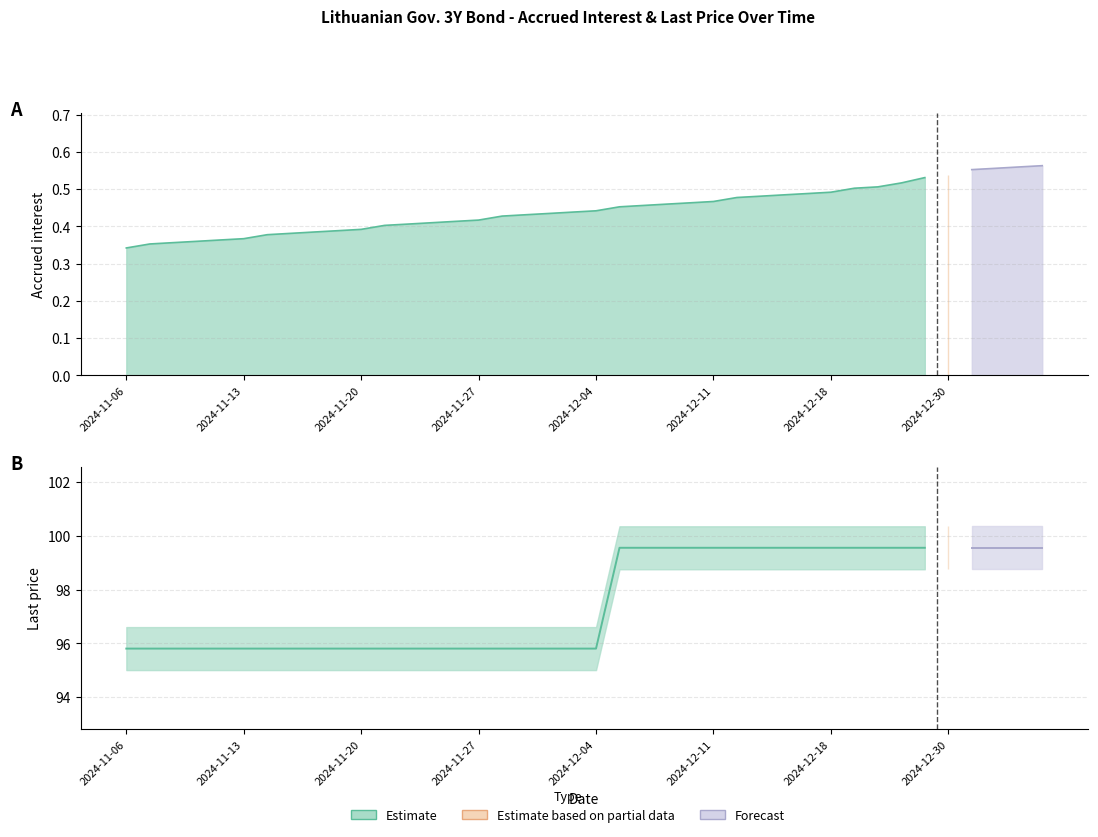

Reading right to left, extract all data points from this chart.

Accrued interest: 0.6	0.6	0.6	0.6	0.5	0.5	0.5	0.5	0.5	0.5	0.5	0.5	0.5	0.5	0.5	0.5	0.5	0.5	0.5	0.4	0.4	0.4	0.4	0.4	0.4	0.4	0.4	0.4	0.4	0.4	0.4	0.4	0.4	0.4	0.4	0.4	0.4	0.4	0.4	0.3
Last price: 99.6	99.6	99.6	99.6	99.6	99.6	99.6	99.6	99.6	99.6	99.6	99.6	99.6	99.6	99.6	99.6	99.6	99.6	99.6	95.8	95.8	95.8	95.8	95.8	95.8	95.8	95.8	95.8	95.8	95.8	95.8	95.8	95.8	95.8	95.8	95.8	95.8	95.8	95.8	95.8